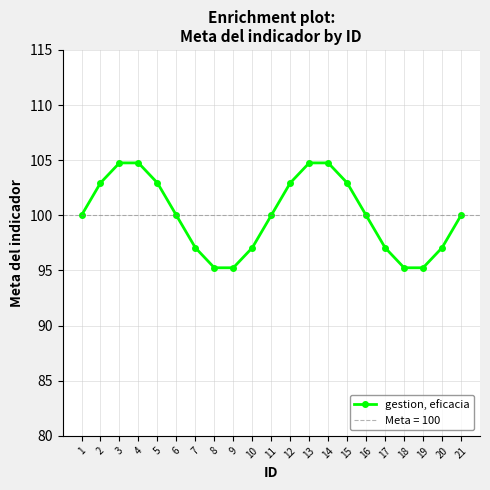

What is the value of the 2nd point from the left?

102.9